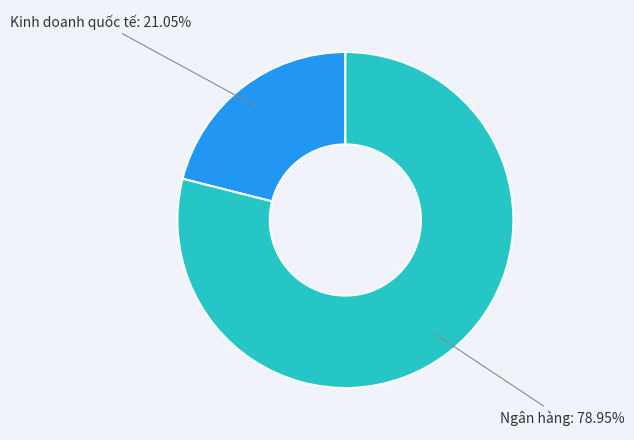

How many slices are in this pie chart?

2